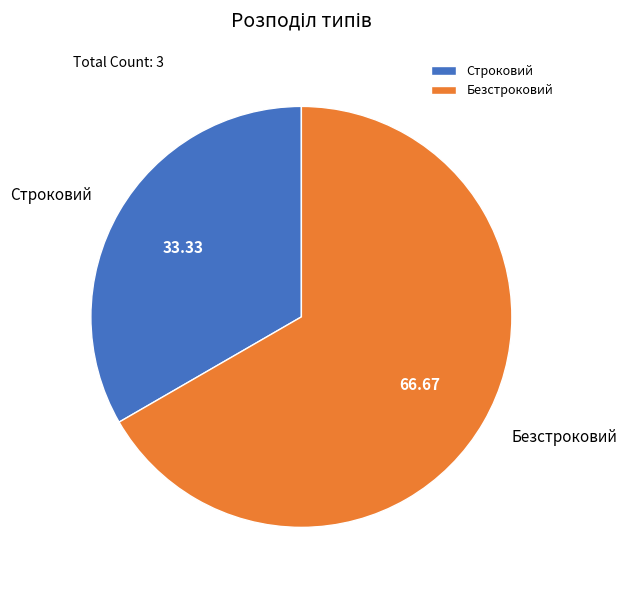

Between Безстроковий and Строковий, which is larger?

Безстроковий